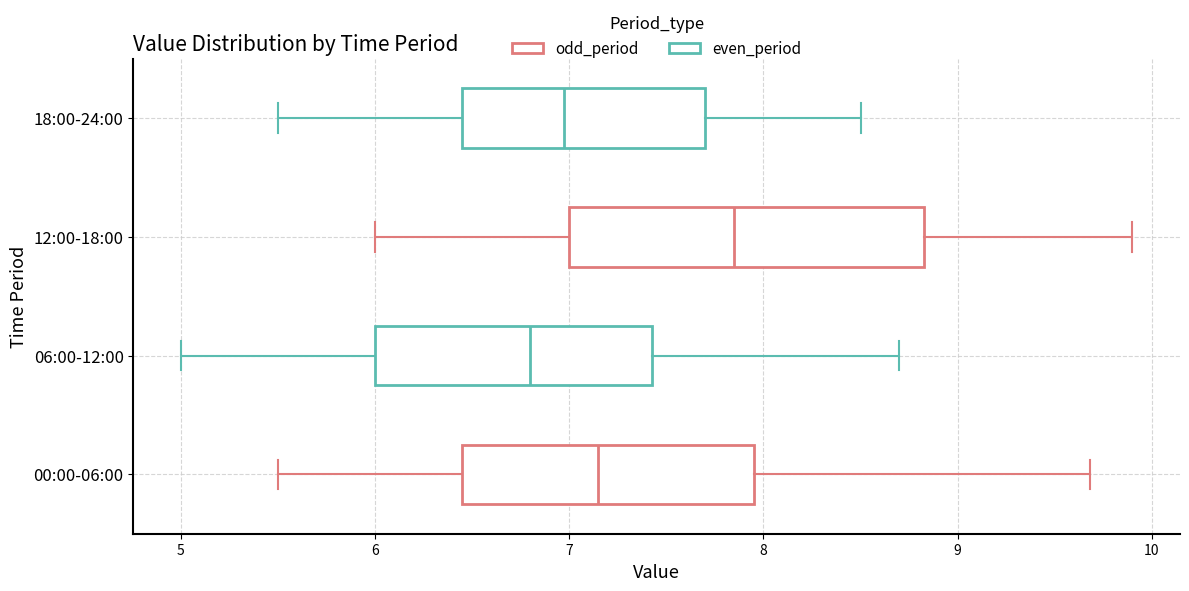

Which box's median line is the furthest to the left?

06:00-12:00